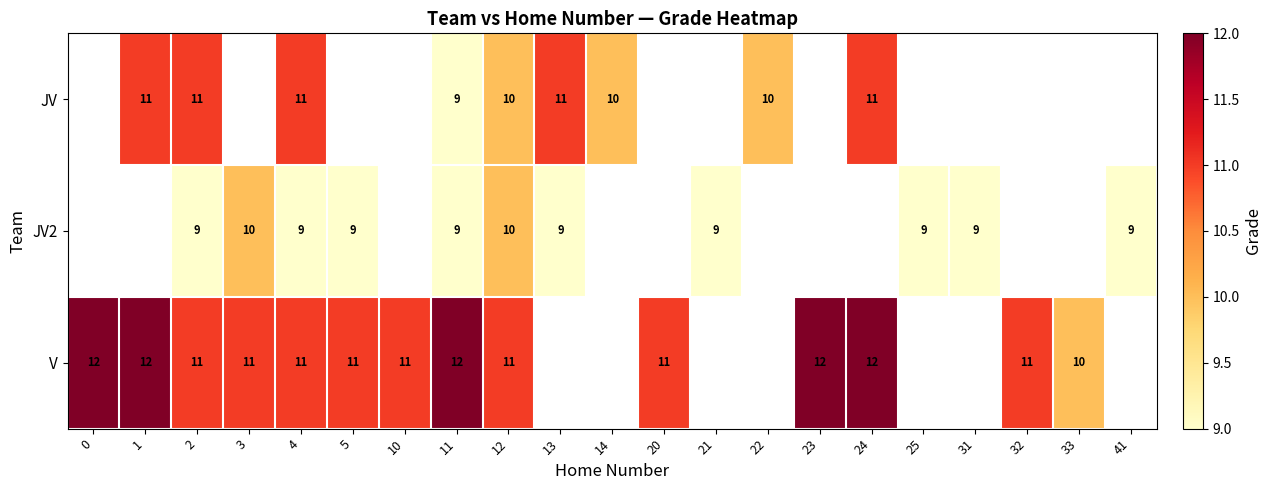

What is the spread (max minus min) of values at 4?

2